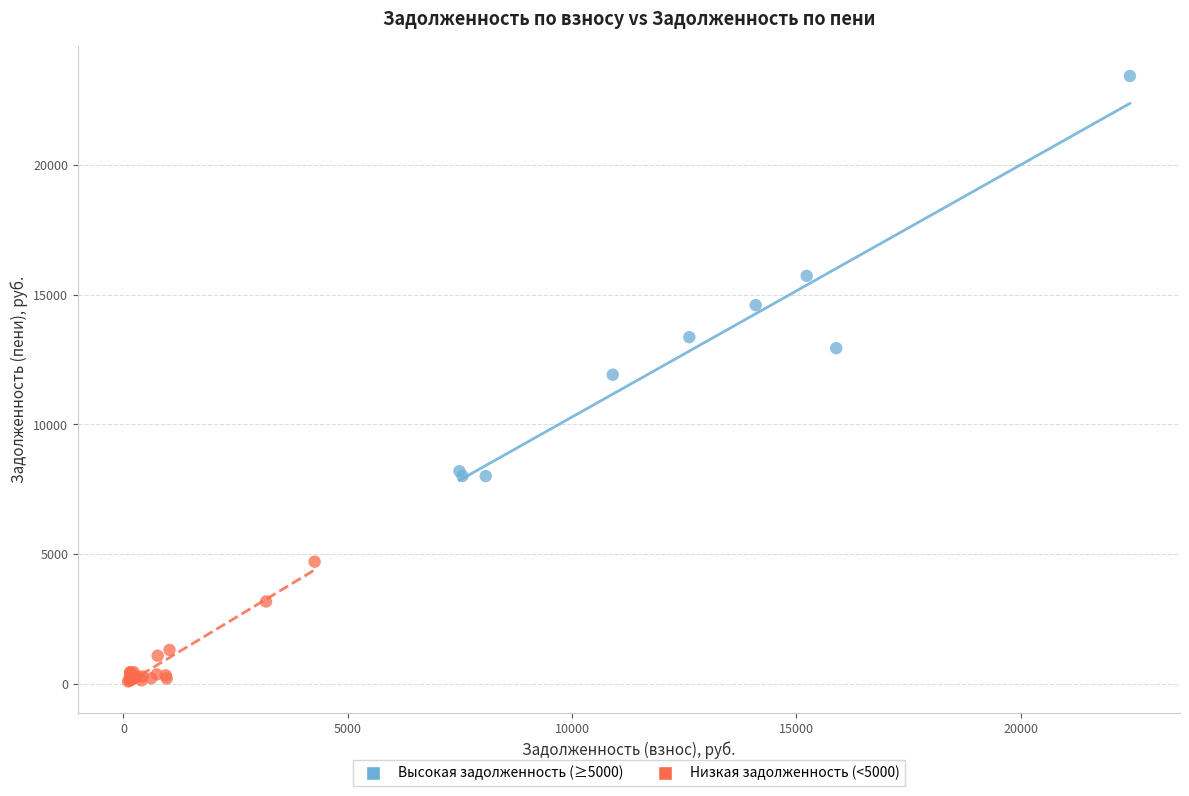

Which series reaches the minimum Y coordinate?

Низкая задолженность (<5000)